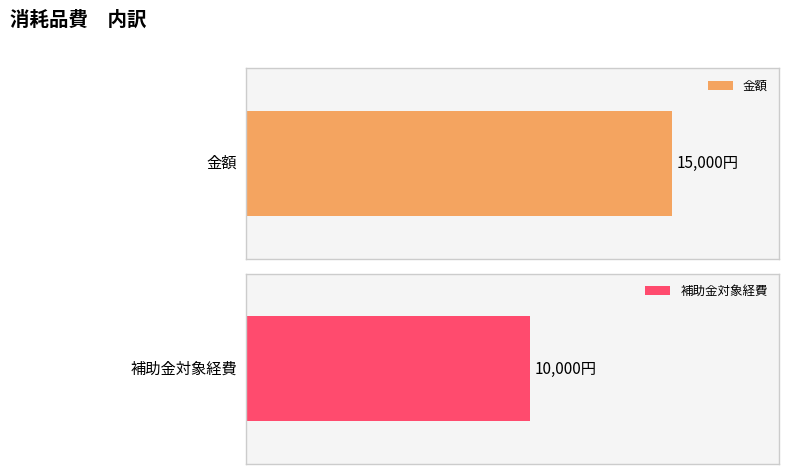

Rank the series by their maximum value, from lowest to highest.

補助金対象経費, 金額